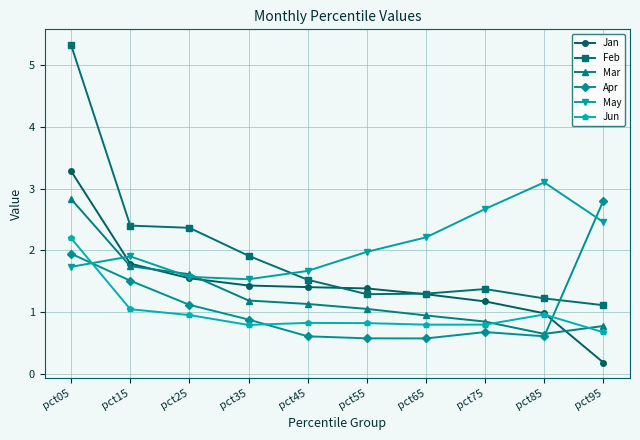

How many data points does each series have?

10